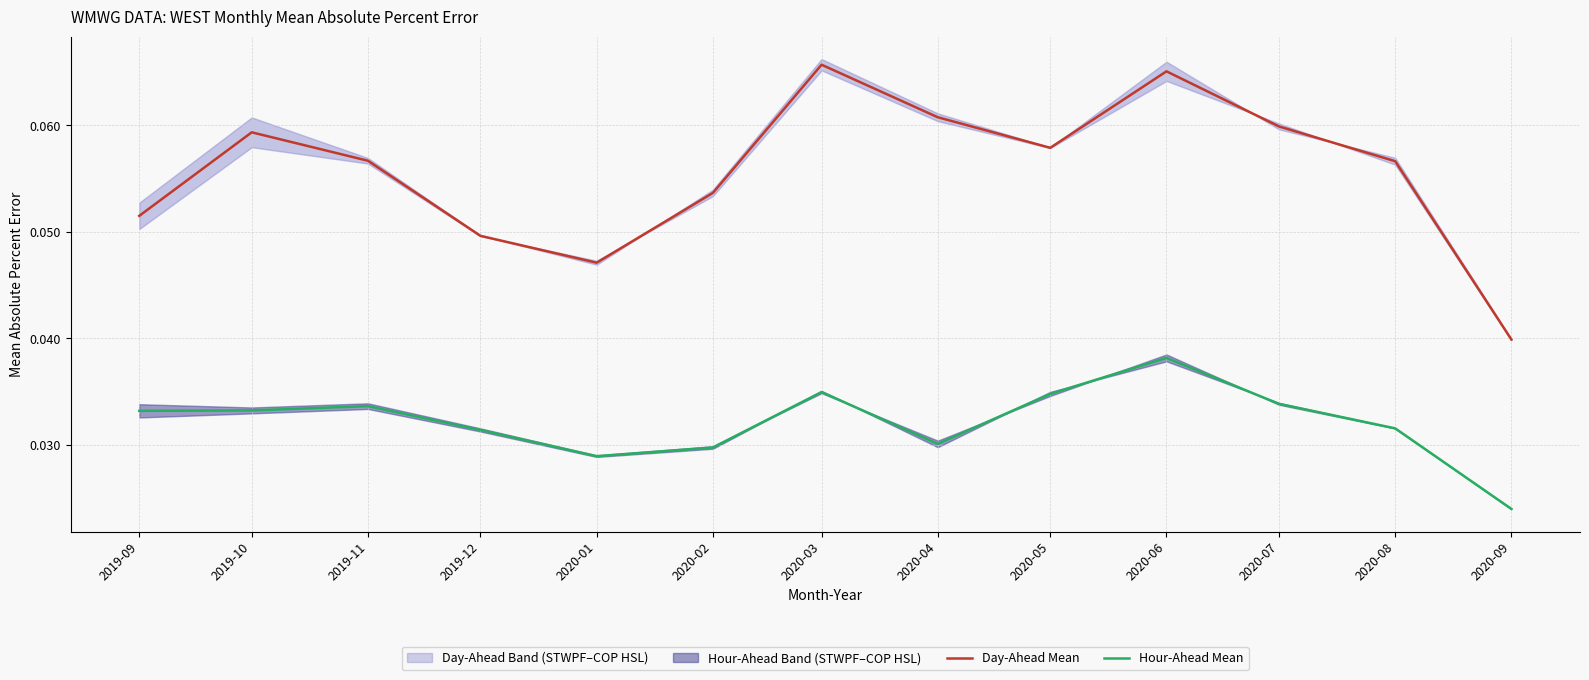

Which category has the highest value across all series?

2020-03